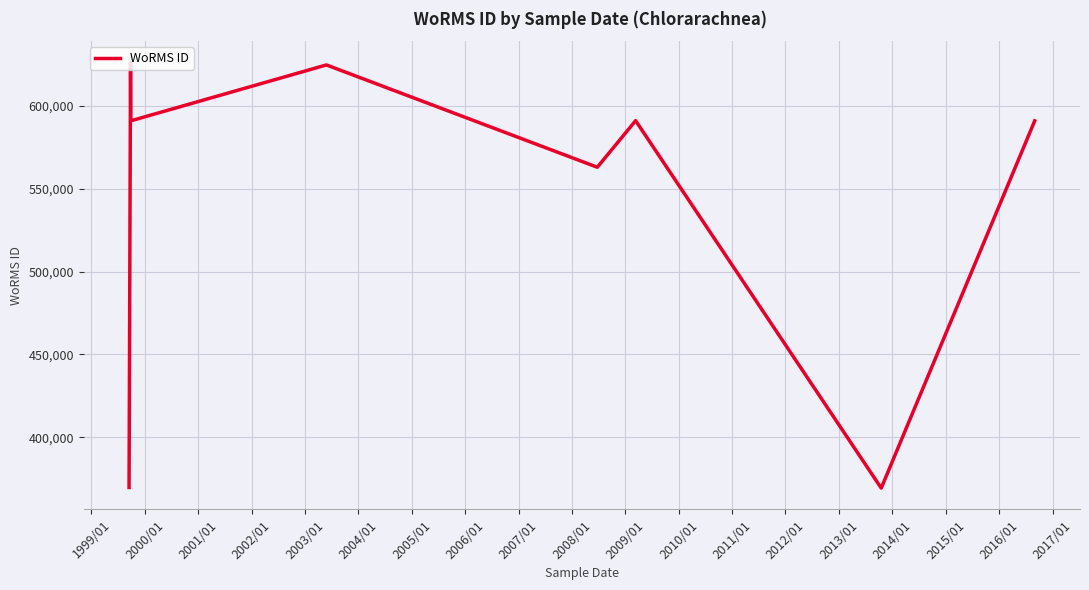

What is the average value?

540657